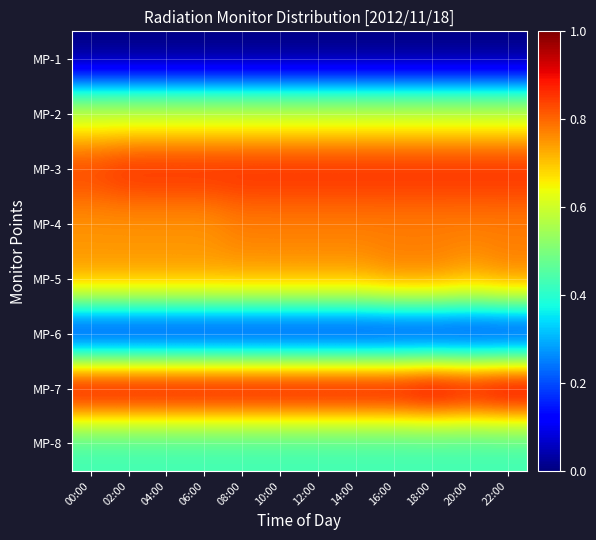

Between 06:00 and 12:00, which is larger?

06:00